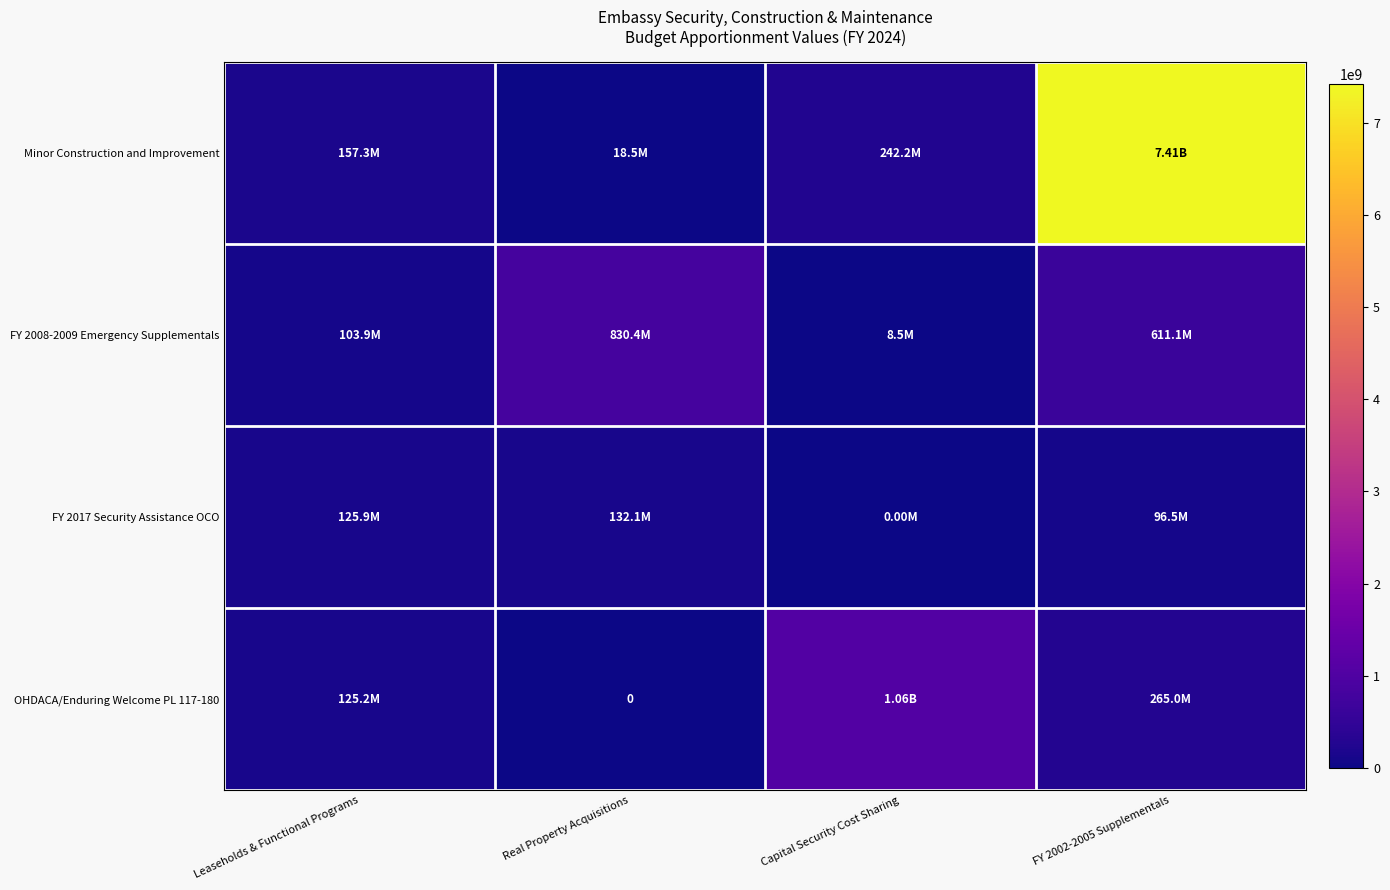

Is it true that FY 2008-2009 Emergency Supplementals equals 830377434 at Real Property Acquisitions?

True